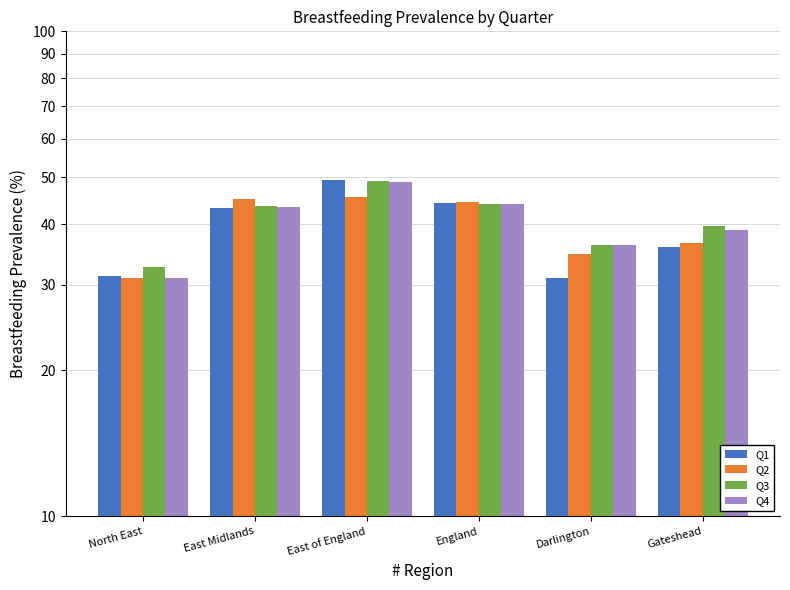

Between East Midlands and Darlington, which is larger?

East Midlands